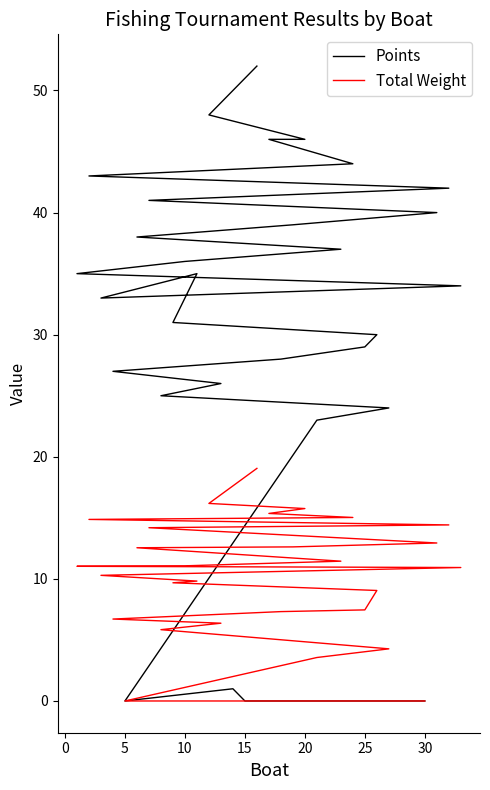

What is the value of the Total Weight point at the 6th from the left?

14.9